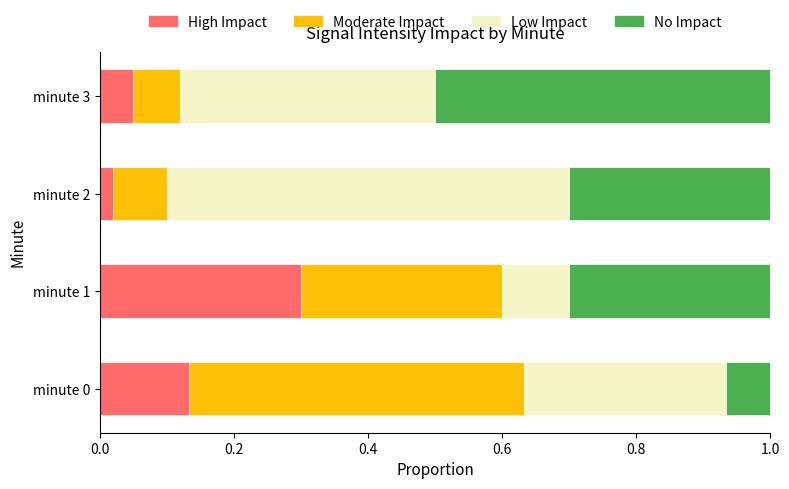

Where is High Impact nearest to the value 0?

minute 2